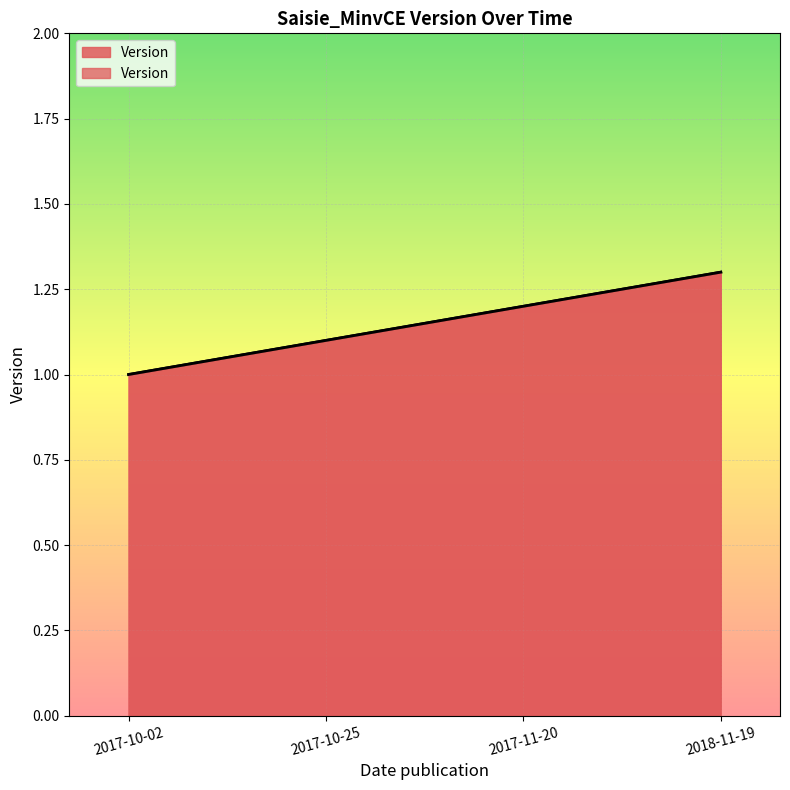

What is the value of the 2nd point from the left?

1.1